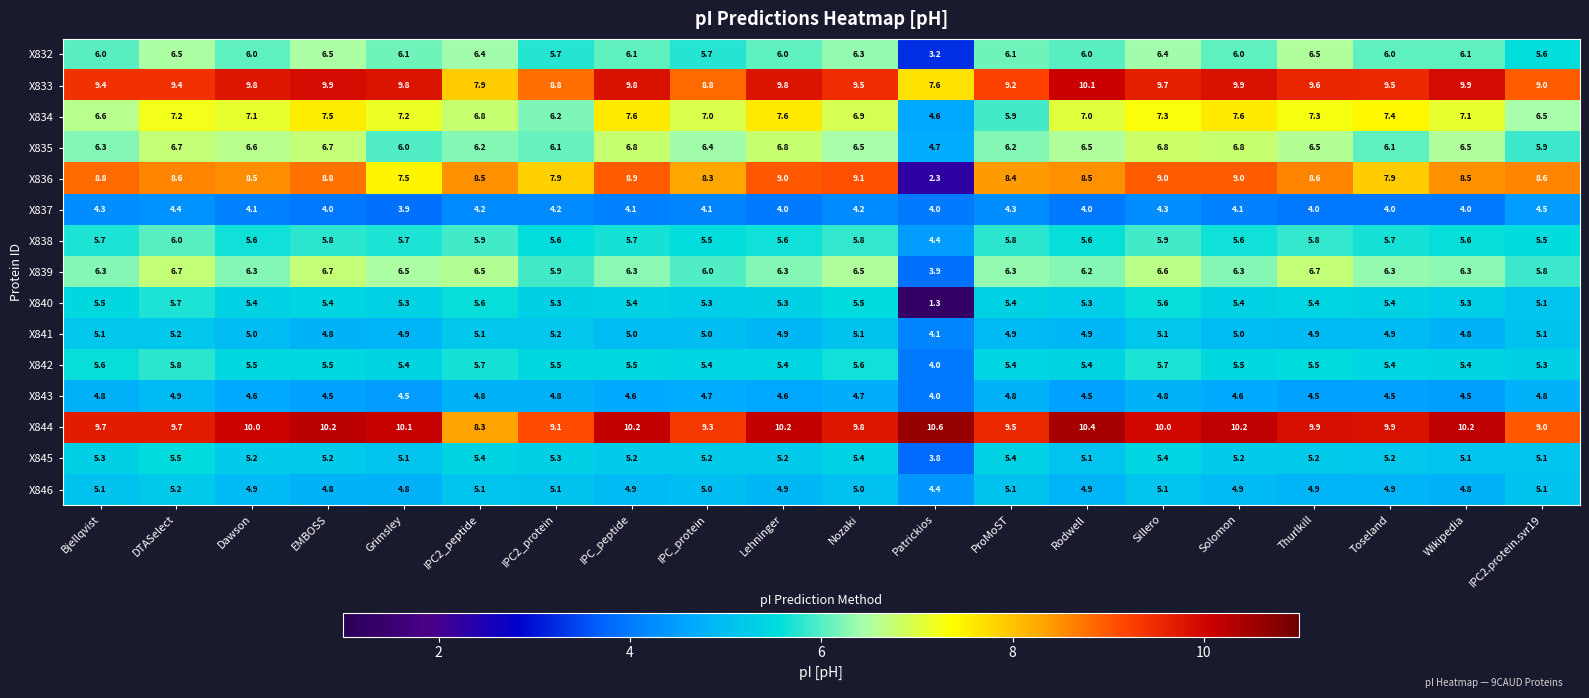

What is the minimum value shown in the chart?

1.3